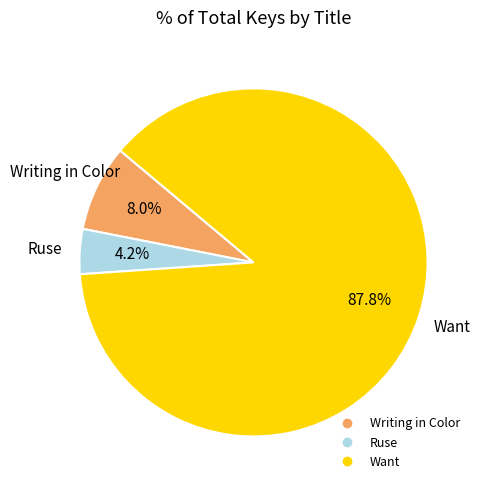

Is the sum of Ruse and Writing in Color greater than half?

No